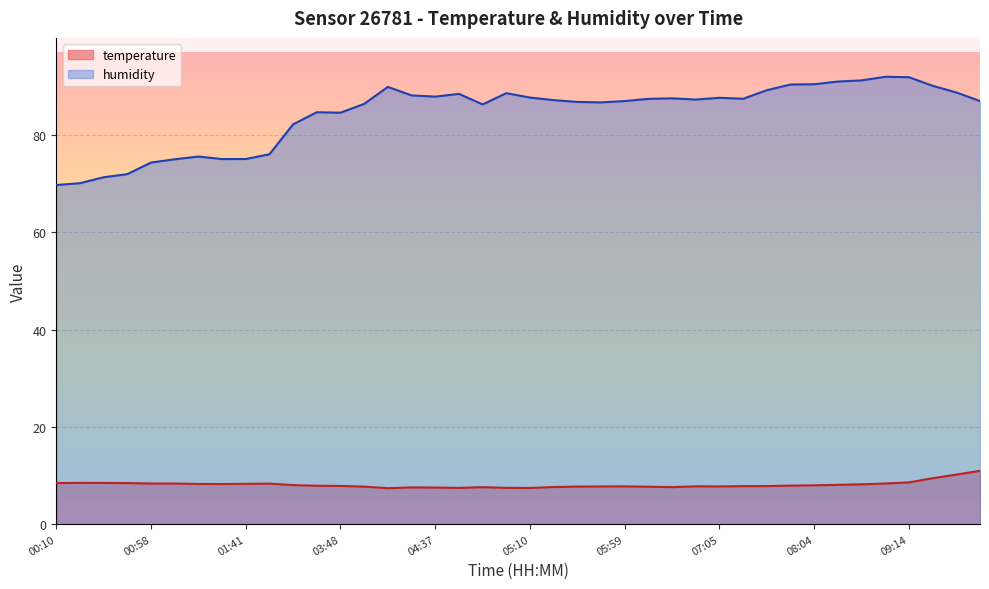

Read the humidity value at 08:15.

91.0